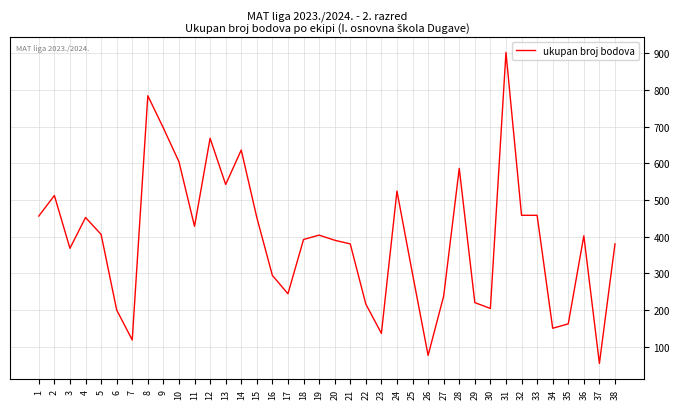

Which label corresponds to the smallest value in the chart?

37